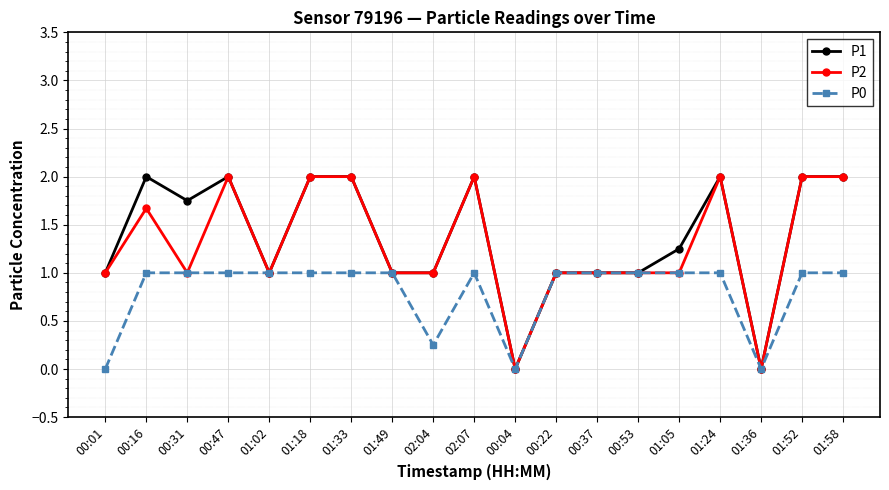

Which series has the largest total across all categories?

P1